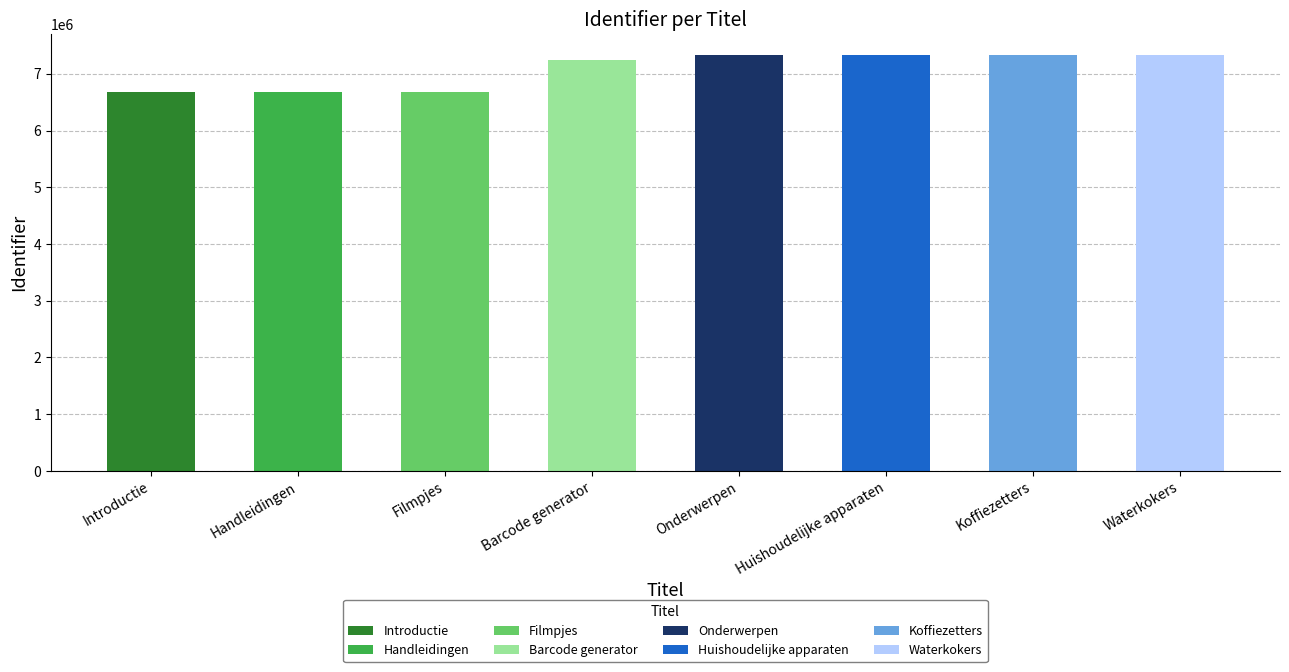

What is the sum of all values?

56607277